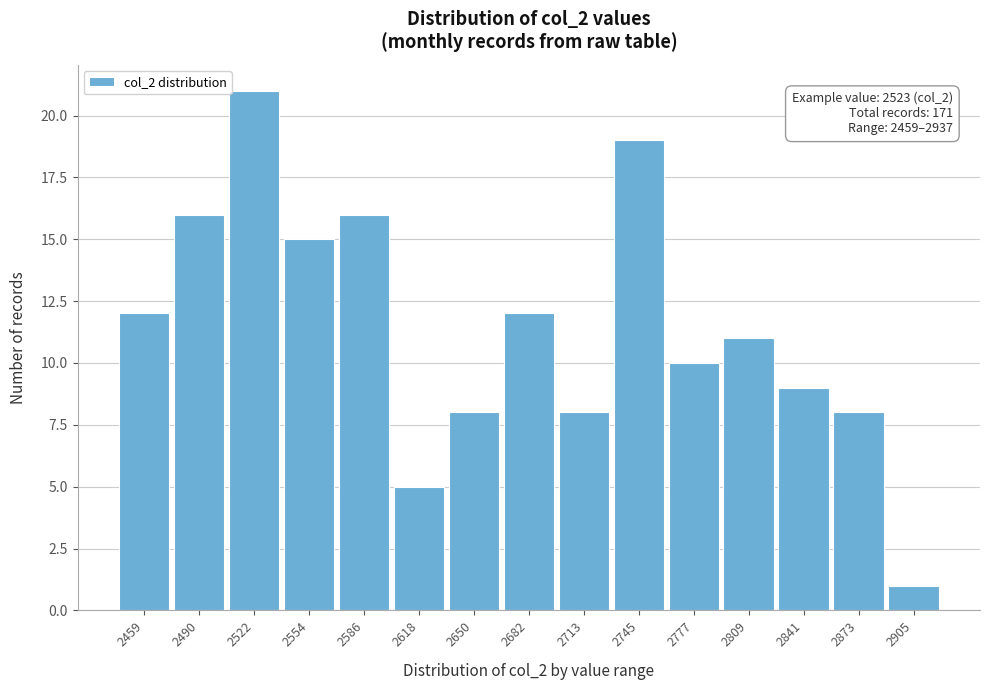

Reading right to left, transcribe all the data shown in this chart.

1	8	9	11	10	19	8	12	8	5	16	15	21	16	12